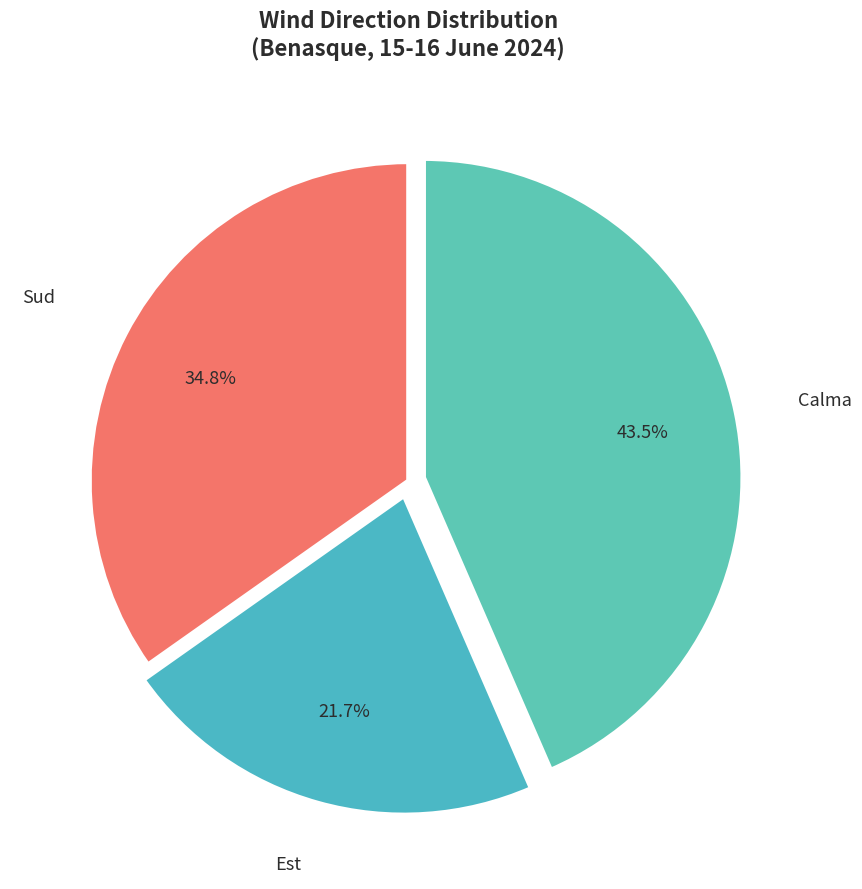

What percentage is the Sud slice, to the nearest percent?

35%